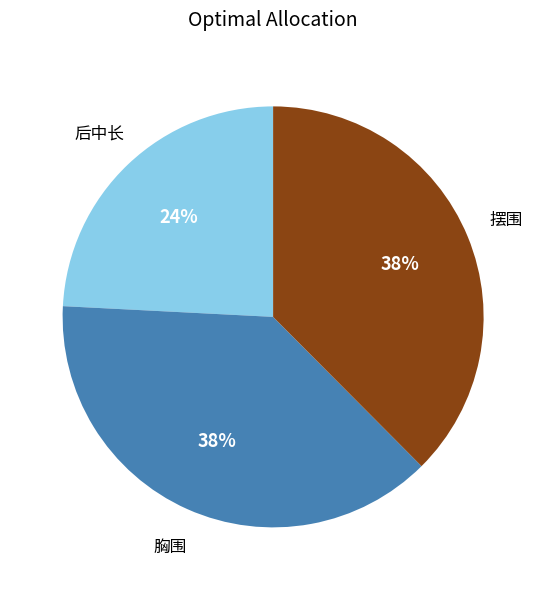

Is there a majority slice in this chart?

No